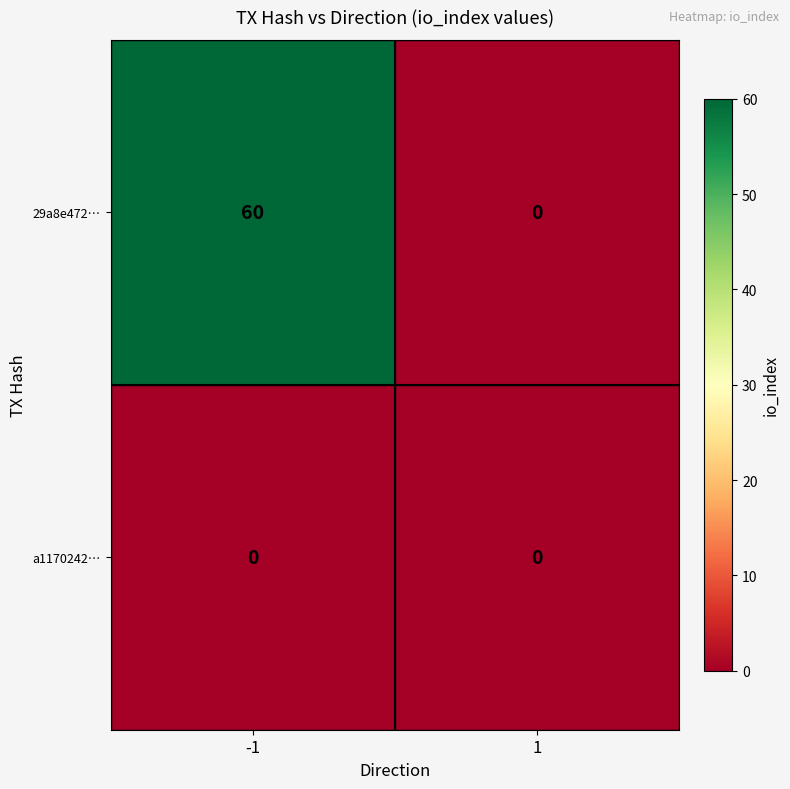

At which category is the sum across all series the highest?

-1